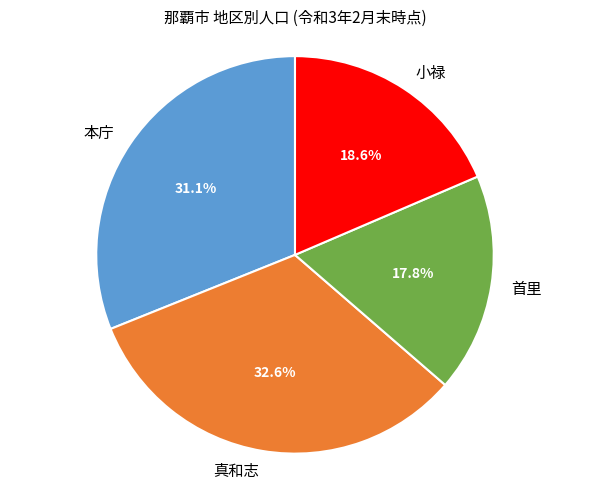

Count the number of slices in the pie.

4